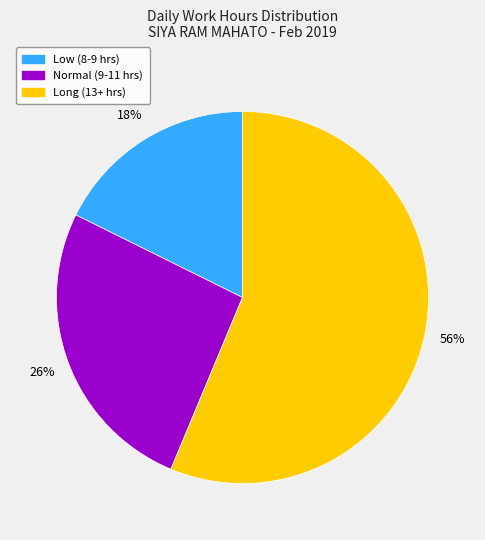

Is there any slice that represents more than half of the pie?

Yes